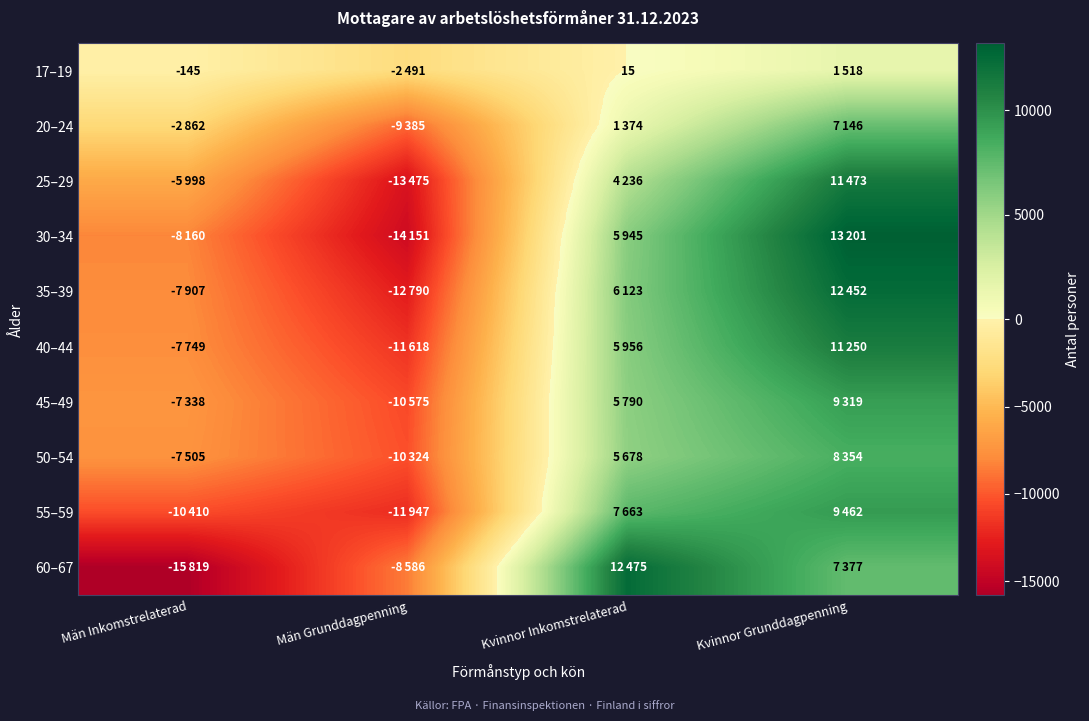

What is the average value of the 20–24 series?

-932